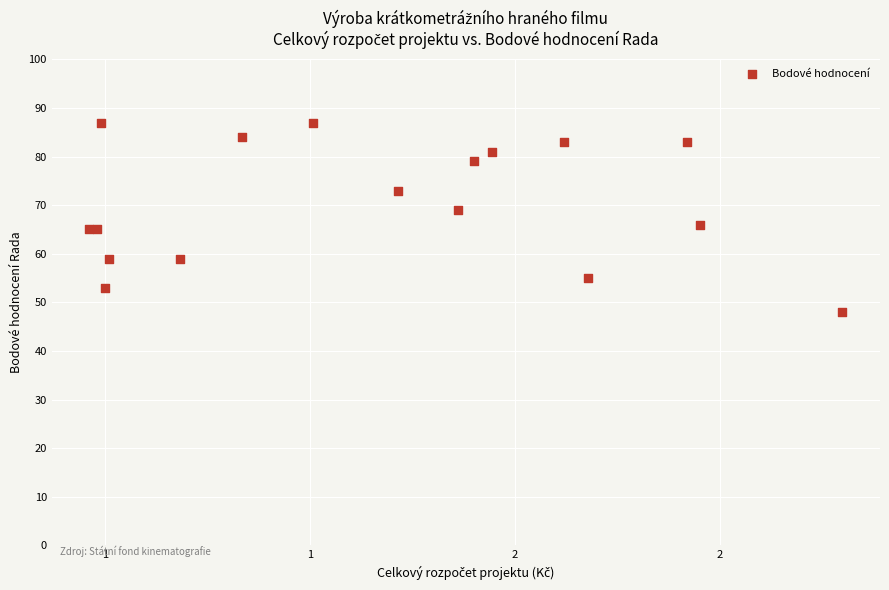

What Y value in the scatter plot is closest to 67?

66